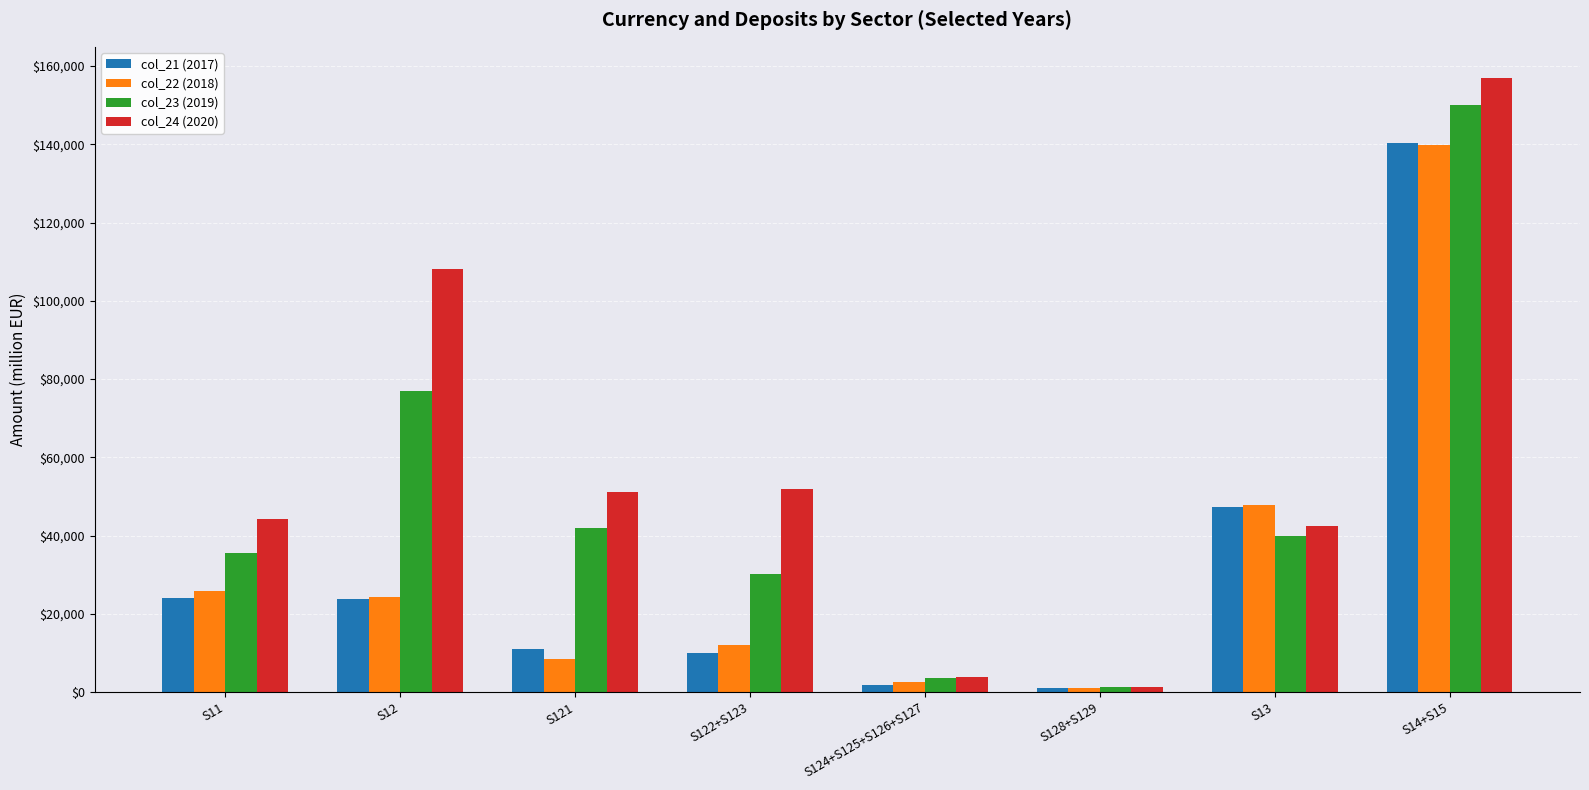

What is the total value across all series at S11?

129457.6